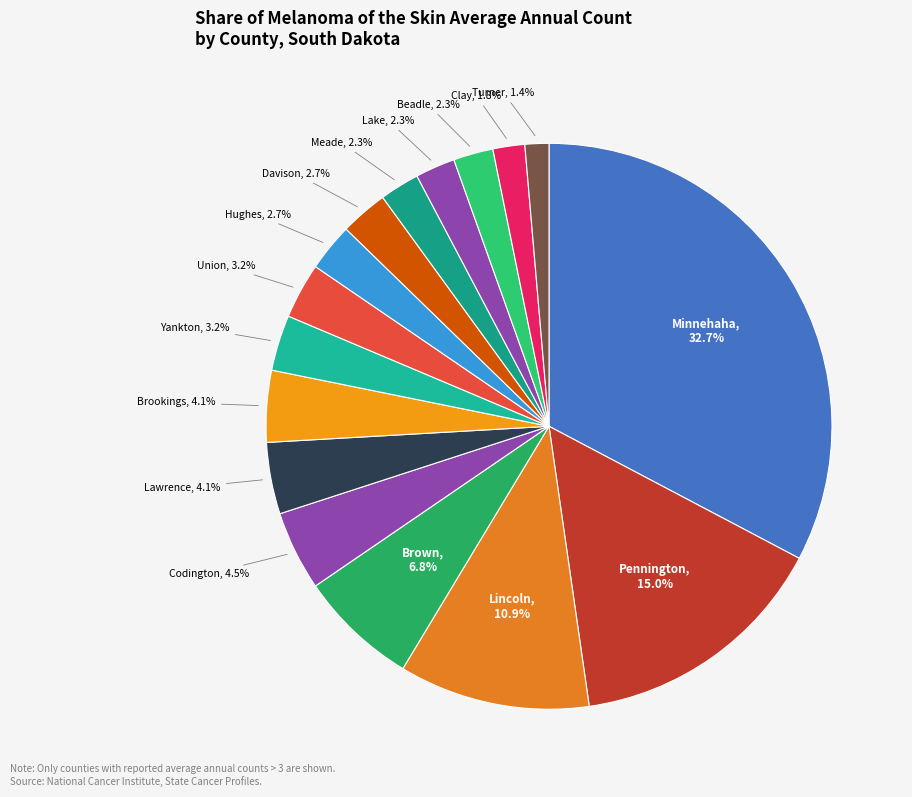

Which slice is the smallest?

Turner County